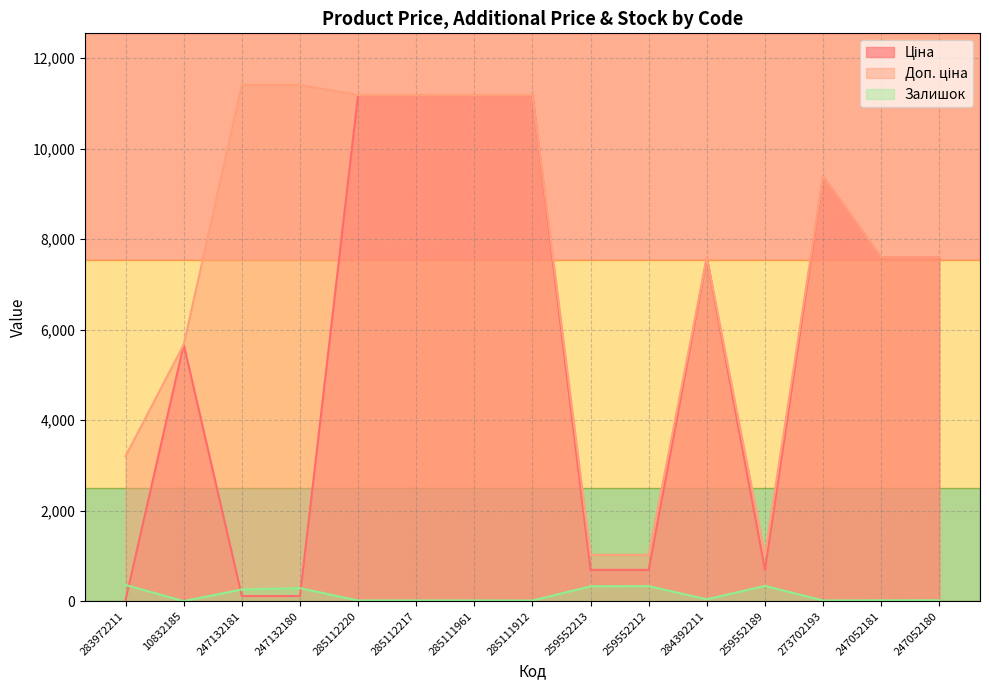

Between 247132180 and 259552212, which series saw the biggest shift?

Доп. ціна